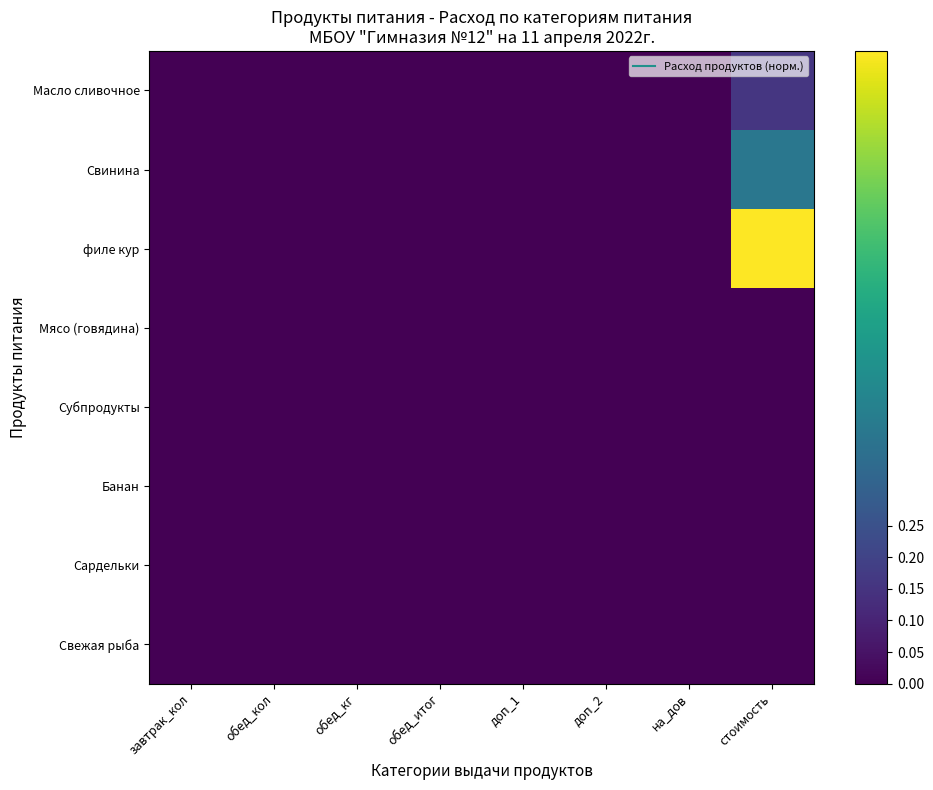

What is the greatest value displayed?

1.0